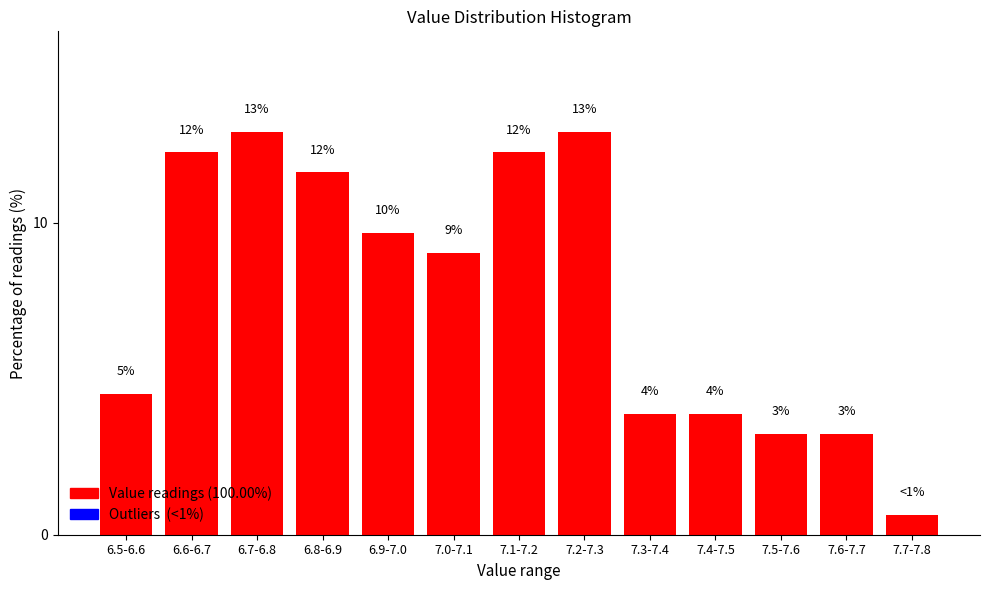

Are the bars horizontal?

No